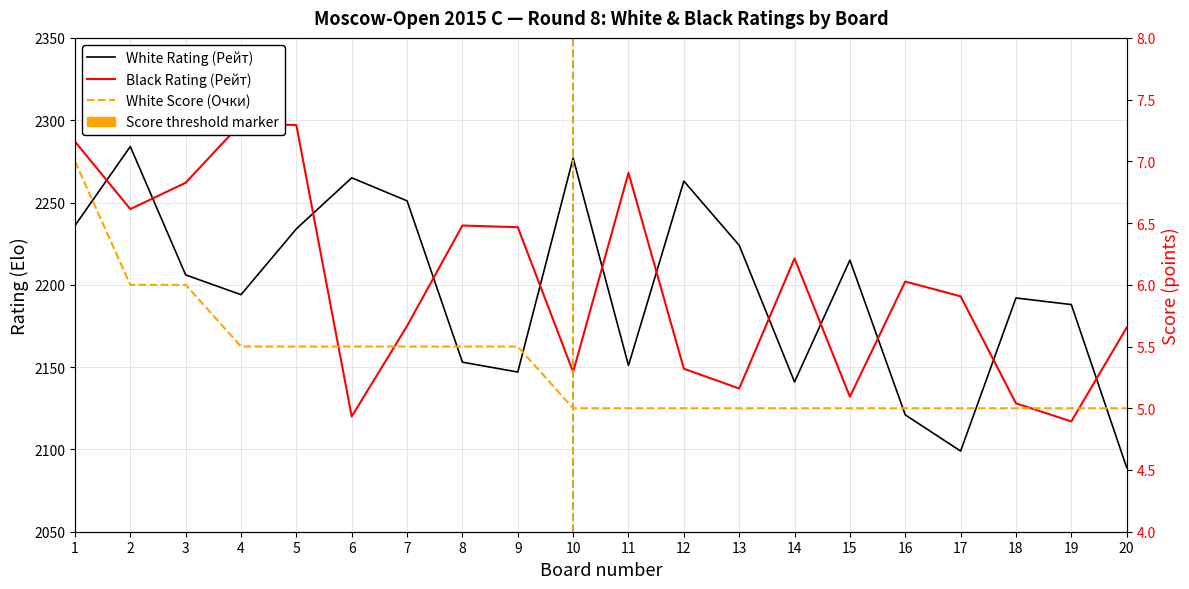

Between 15 and 18, which is larger?

15